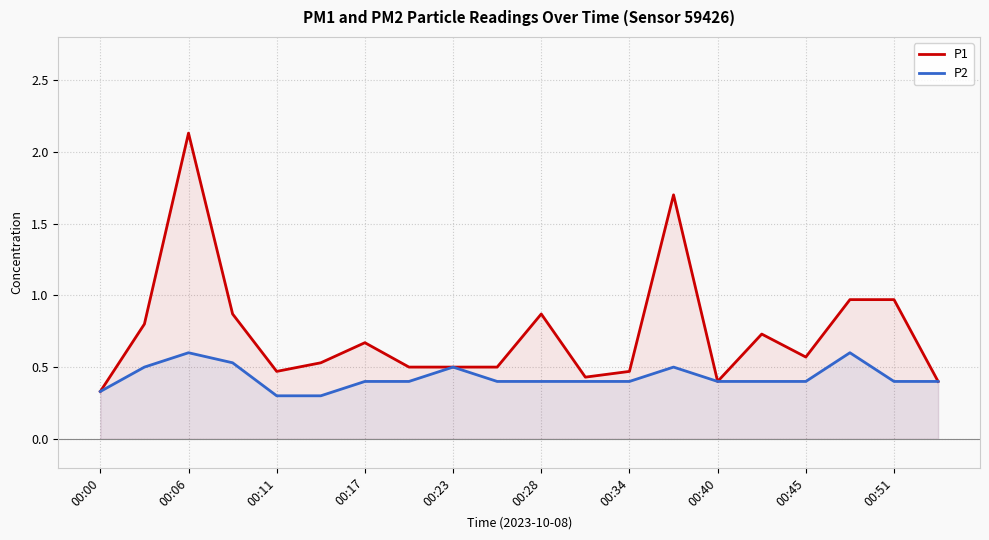

True or false: P2 and P1 cross at least once.

False